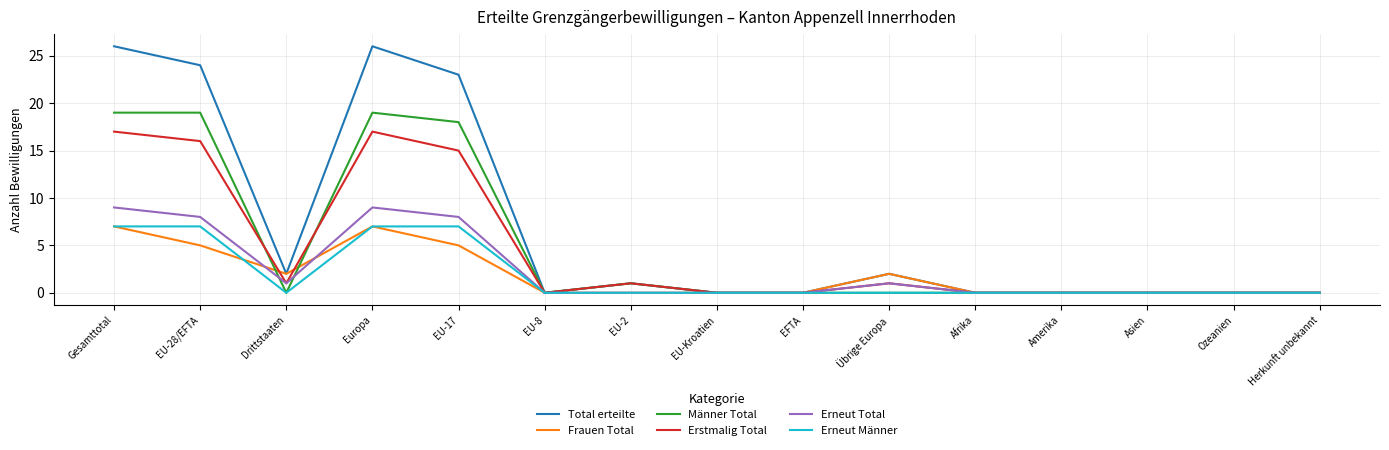

At which label is Total erteilte closest to 13?

EU-17